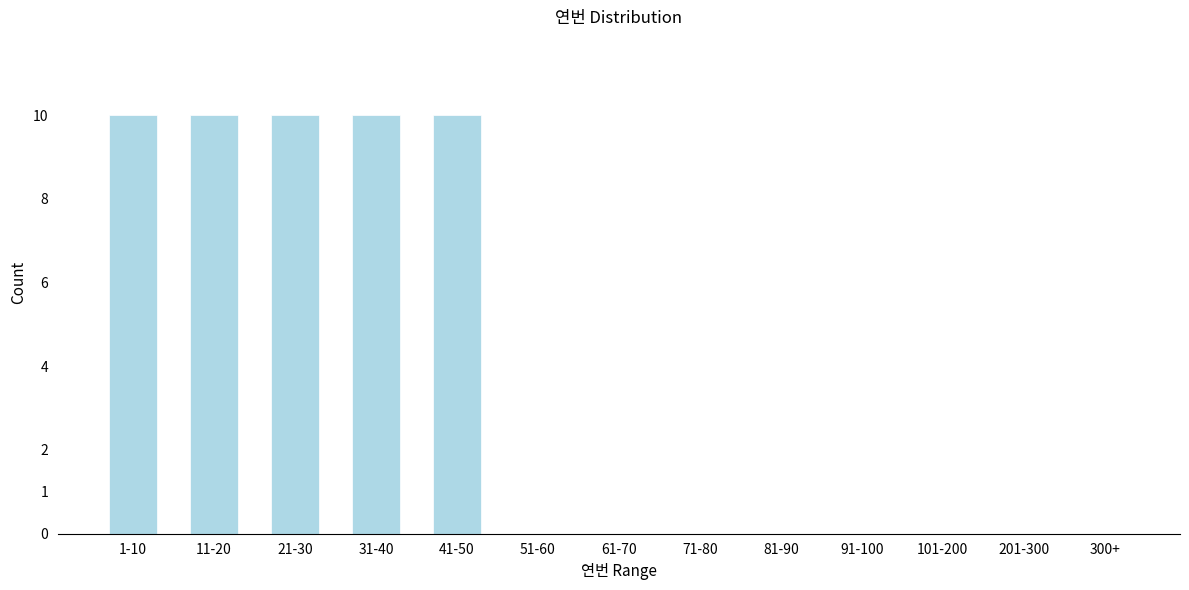

Reading left to right, transcribe all the data shown in this chart.

1-10=10	11-20=10	21-30=10	31-40=10	41-50=10	51-60=0	61-70=0	71-80=0	81-90=0	91-100=0	101-200=0	201-300=0	300+=0